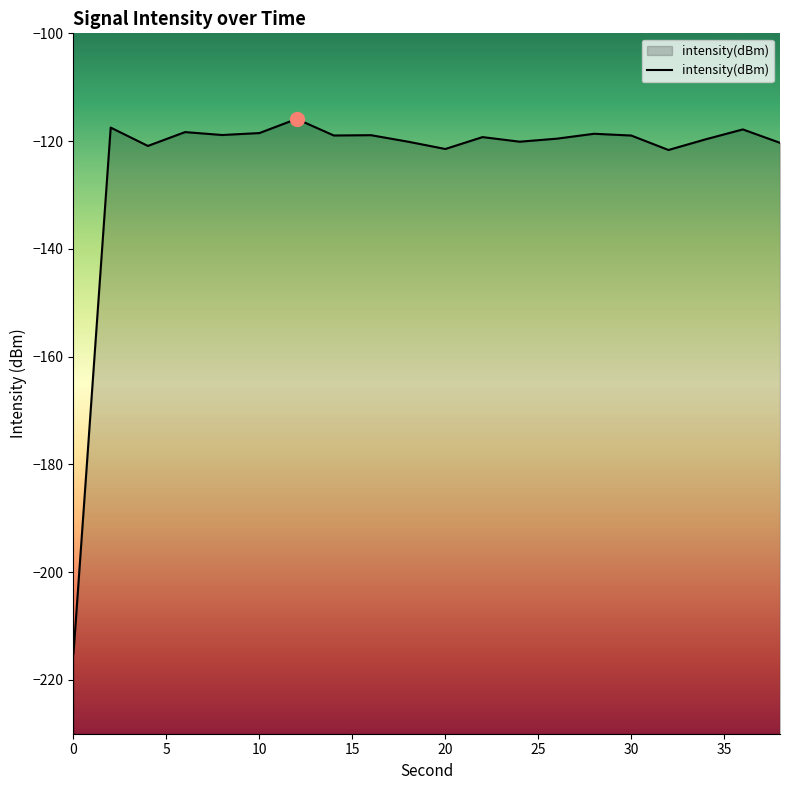

What is the value of the 3rd point from the left?

-120.9